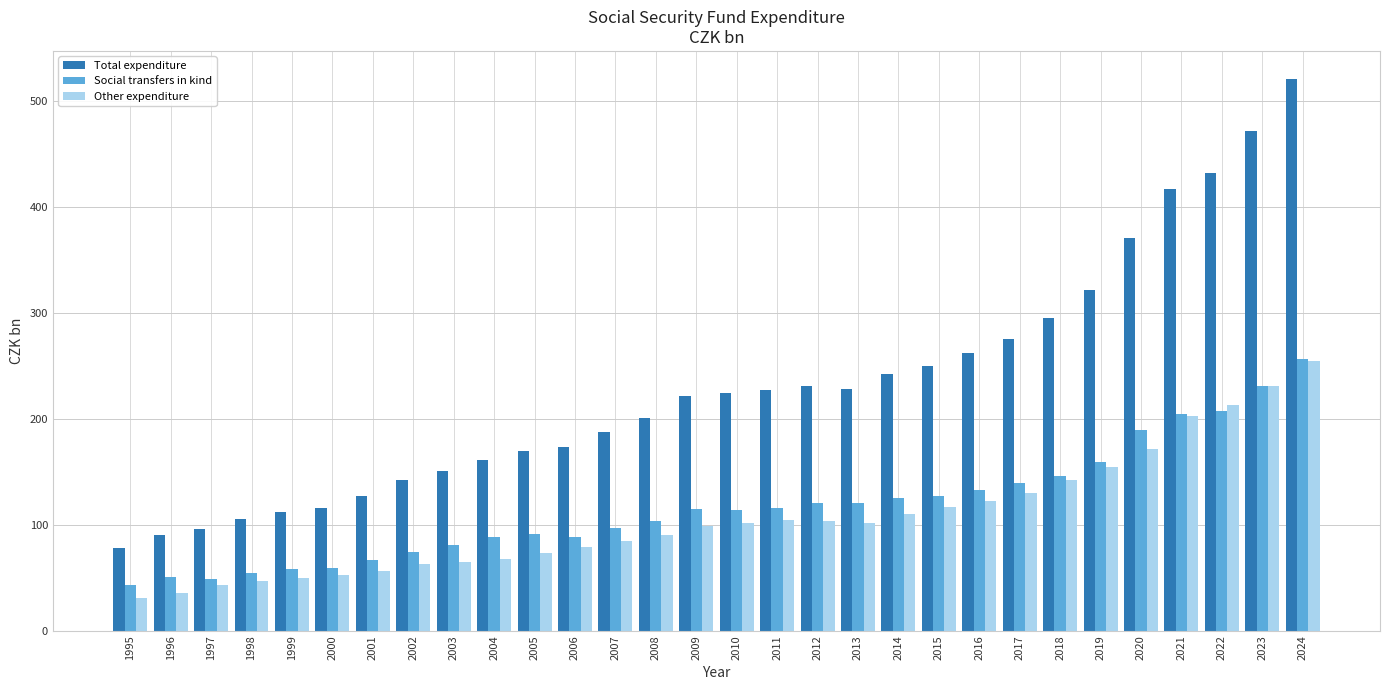

What are all the series names shown in the legend?

Total expenditure, Social transfers in kind, Other expenditure